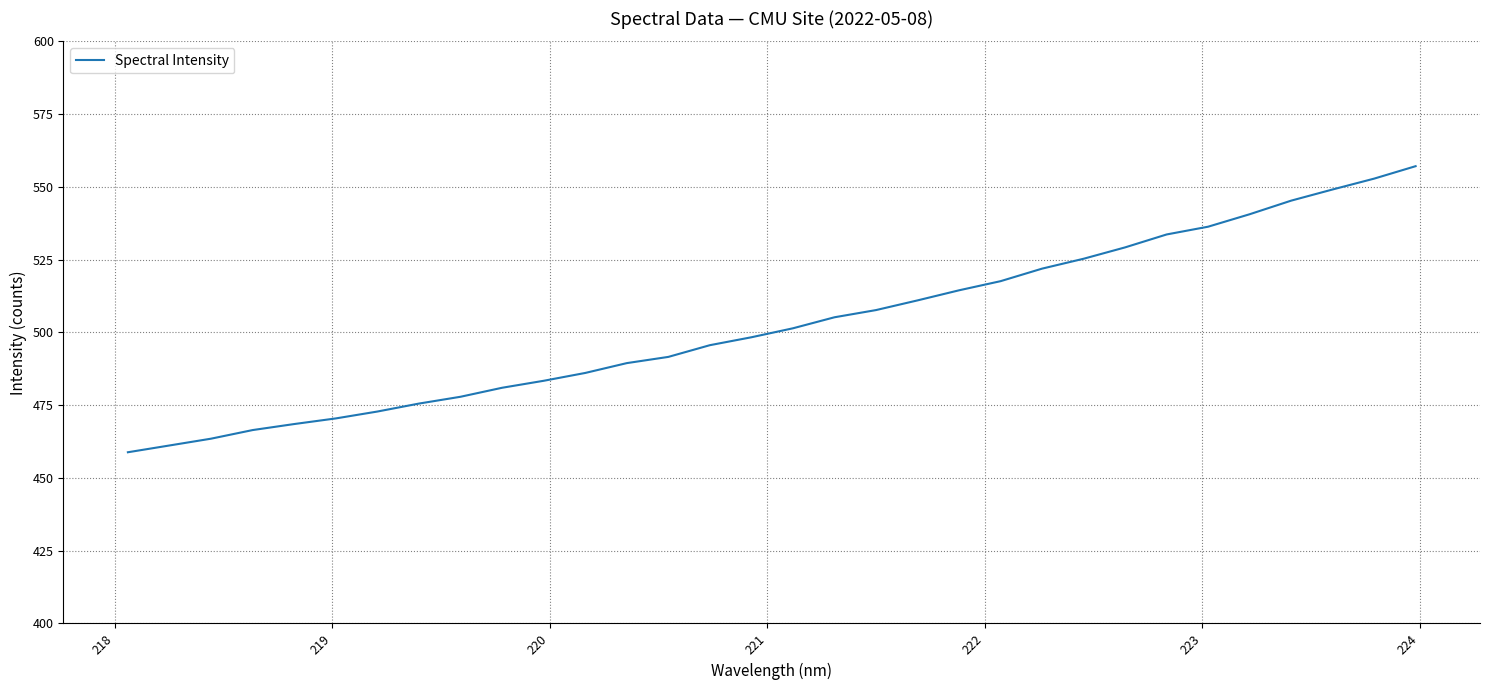

What is the smallest value displayed?

458.8